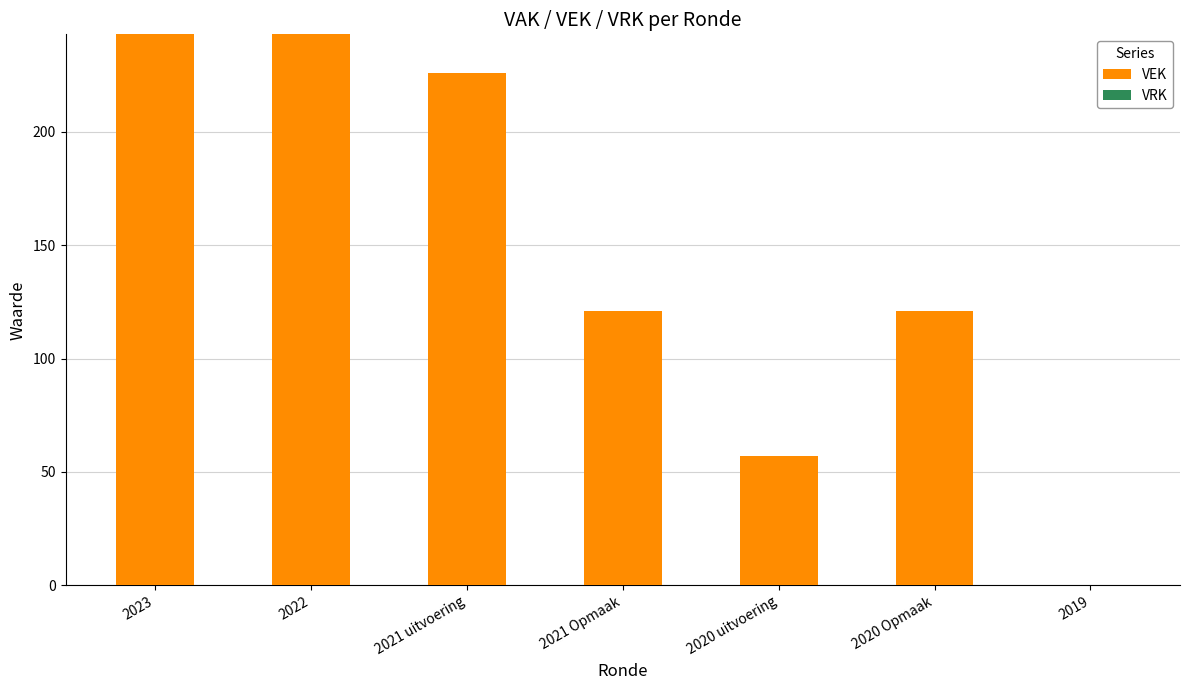

The chart shows a value of 226 at 2021 uitvoering. True or false?

True